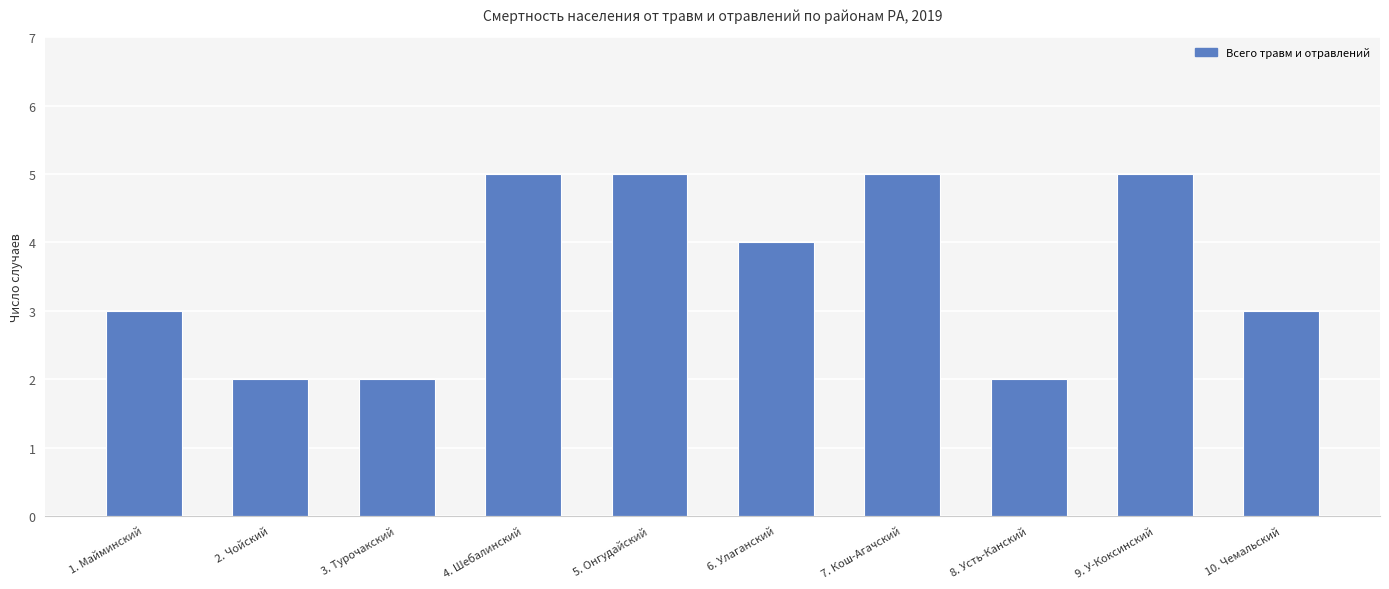

What is the value of the 6th bar from the left?

4